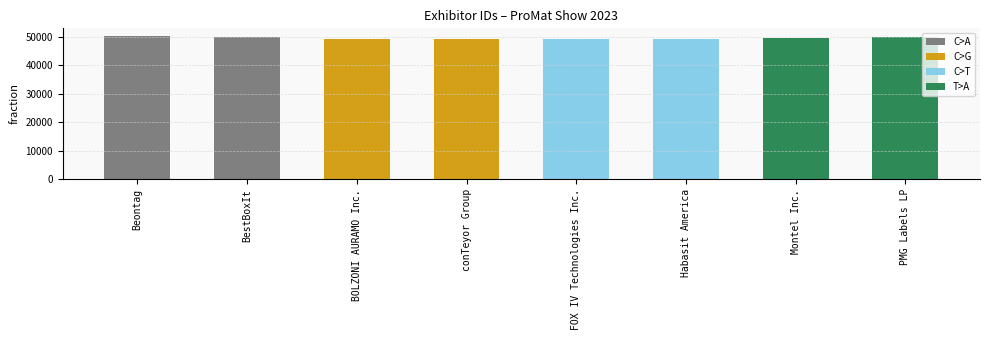

What is the label of the 1st bar from the left?

Beontag